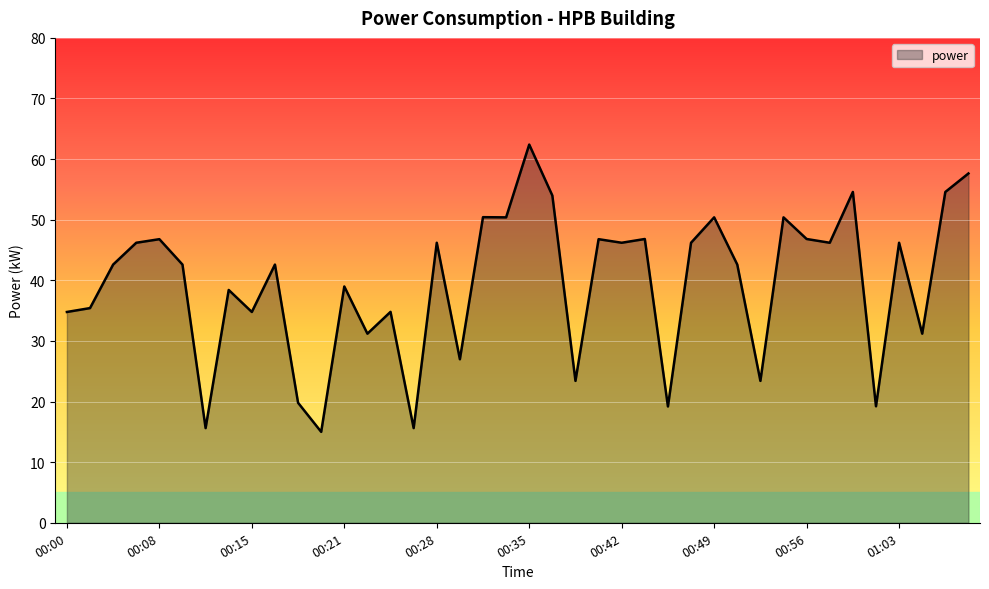

What is the minimum value shown in the chart?

15.0